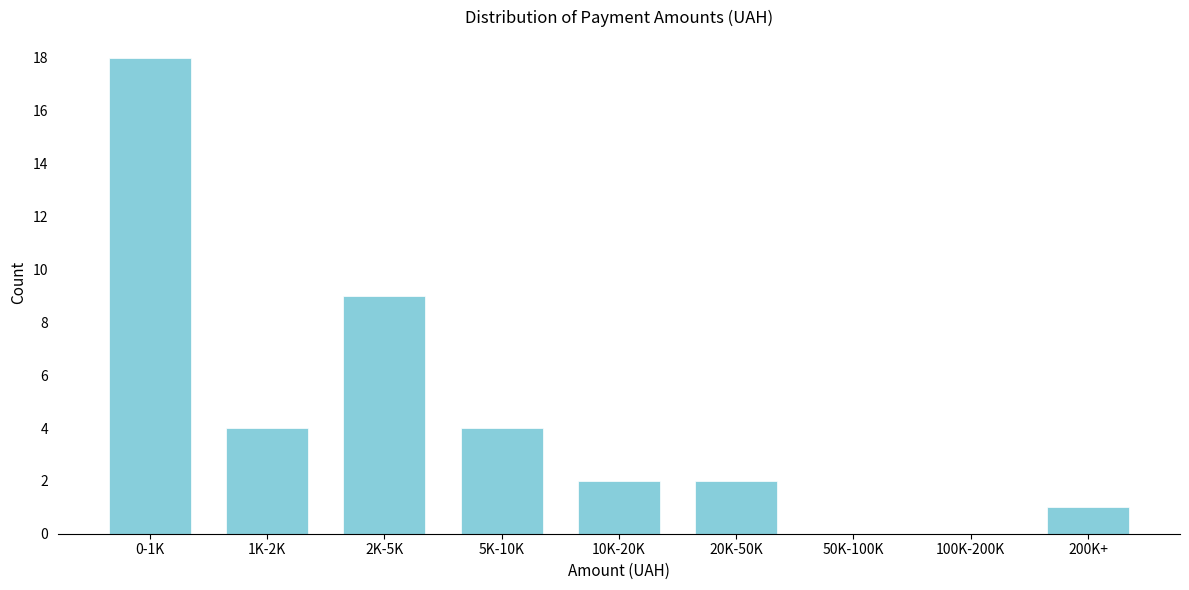

Reading left to right, extract all data points from this chart.

0-1K=18	1K-2K=4	2K-5K=9	5K-10K=4	10K-20K=2	20K-50K=2	50K-100K=0	100K-200K=0	200K+=1